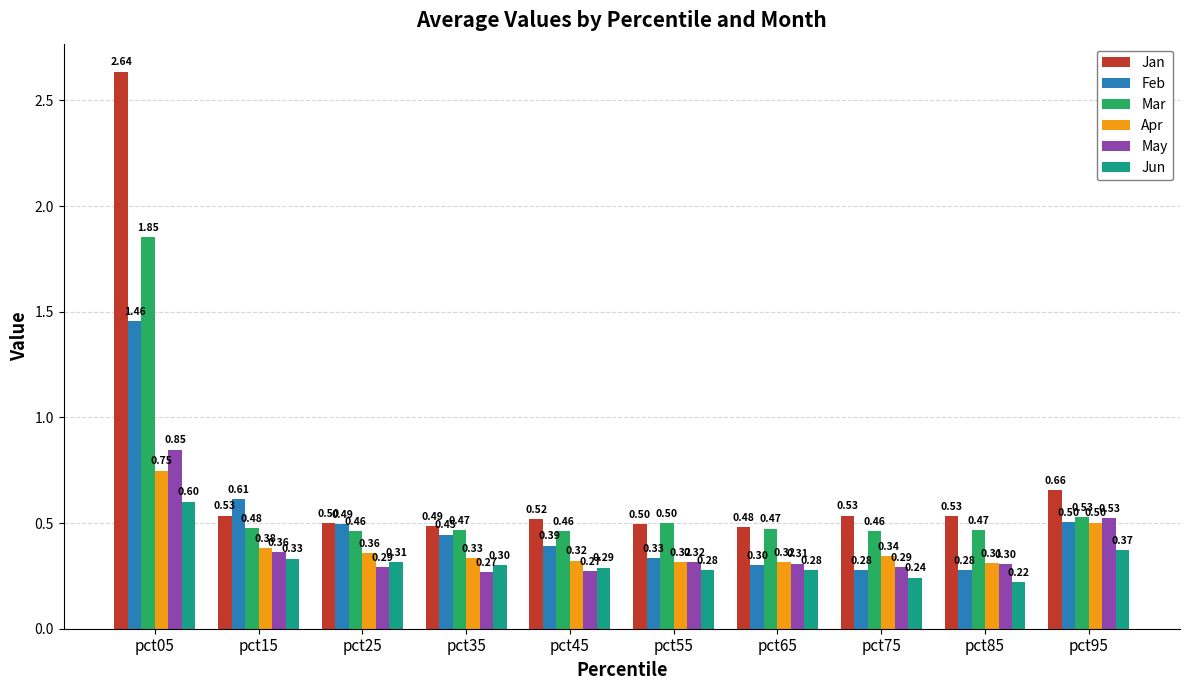

At which category is the sum across all series the highest?

pct05